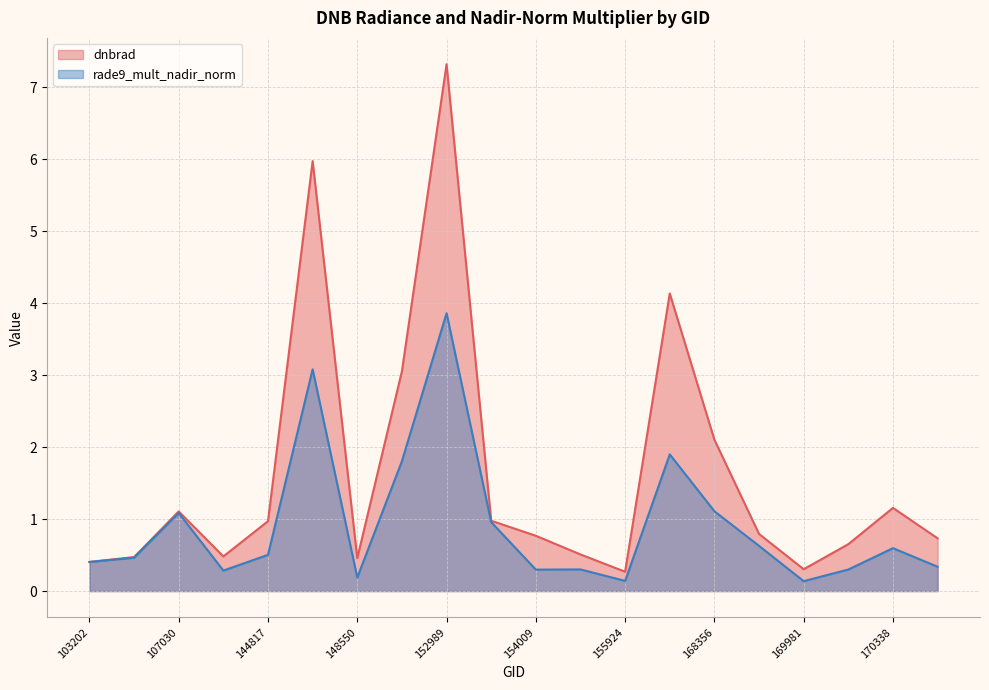

How many lines are shown in the chart?

2